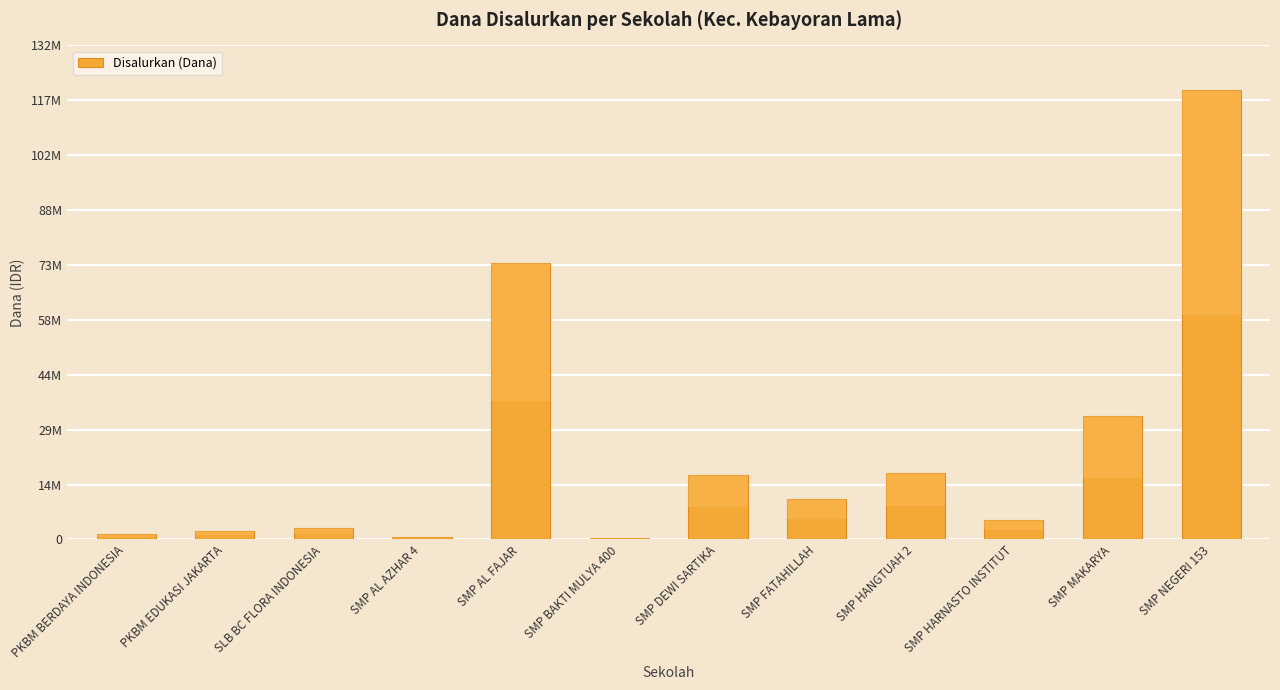

Reading right to left, what are all the values shown in this chart?

120000000	33000000	5250000	17625000	10875000	17250000	375000	73875000	750000	3000000	2250000	1500000